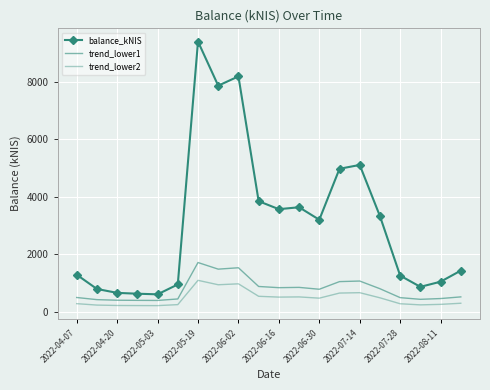

Which series has the largest range (max minus min)?

balance_kNIS